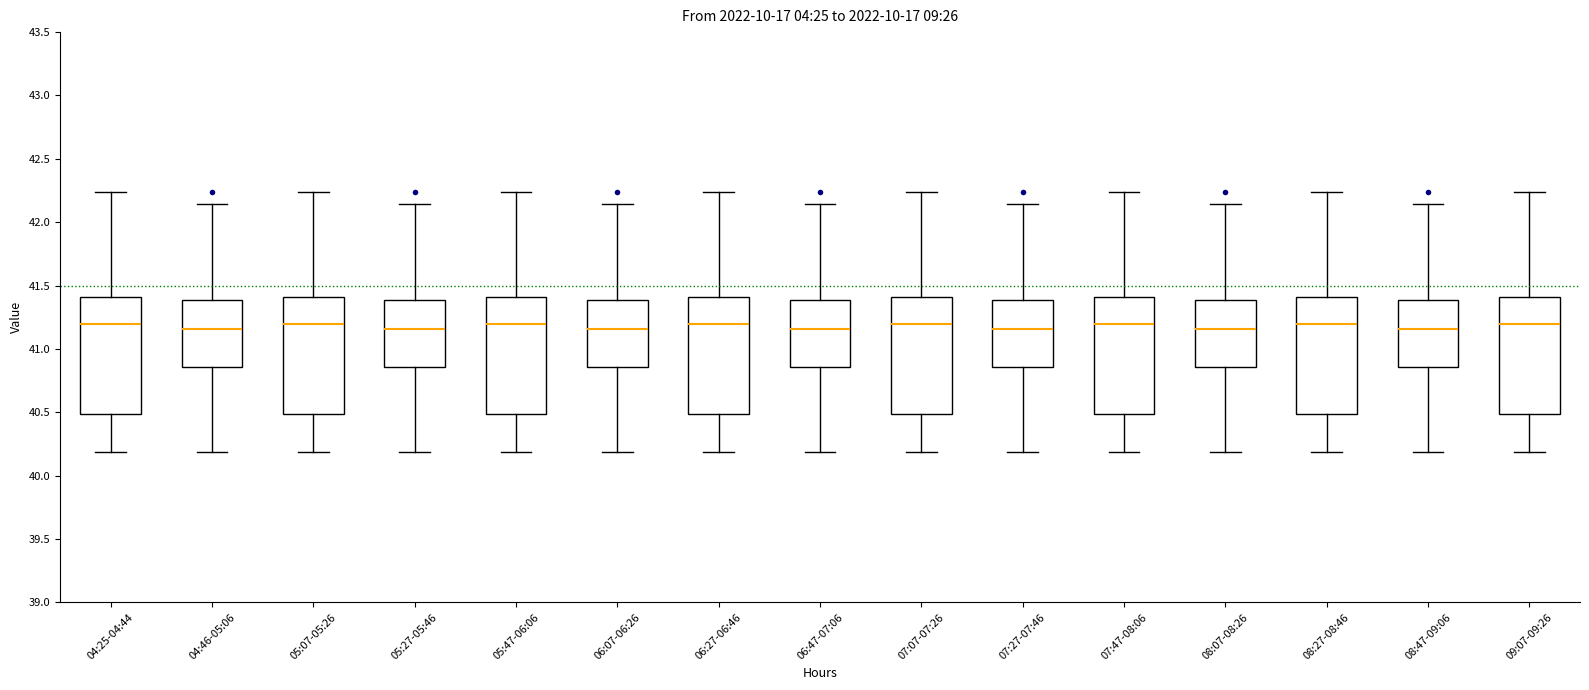

Where does the upper whisker of the box for 06:07-06:26 end on the y-axis? The values are not printed on the chart, so give them approximately, as read against the axis.

42.15